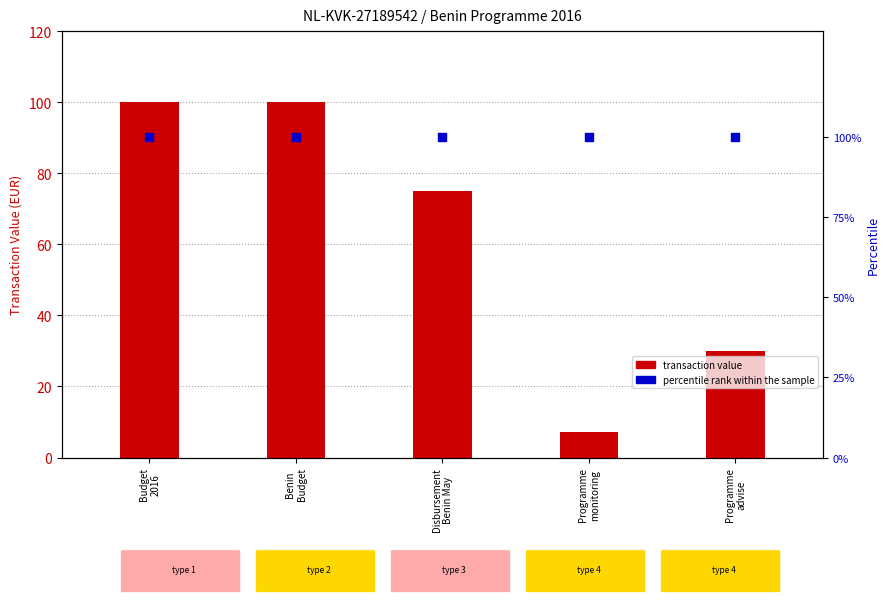

At how many categories does at least one series exceed 59?

5